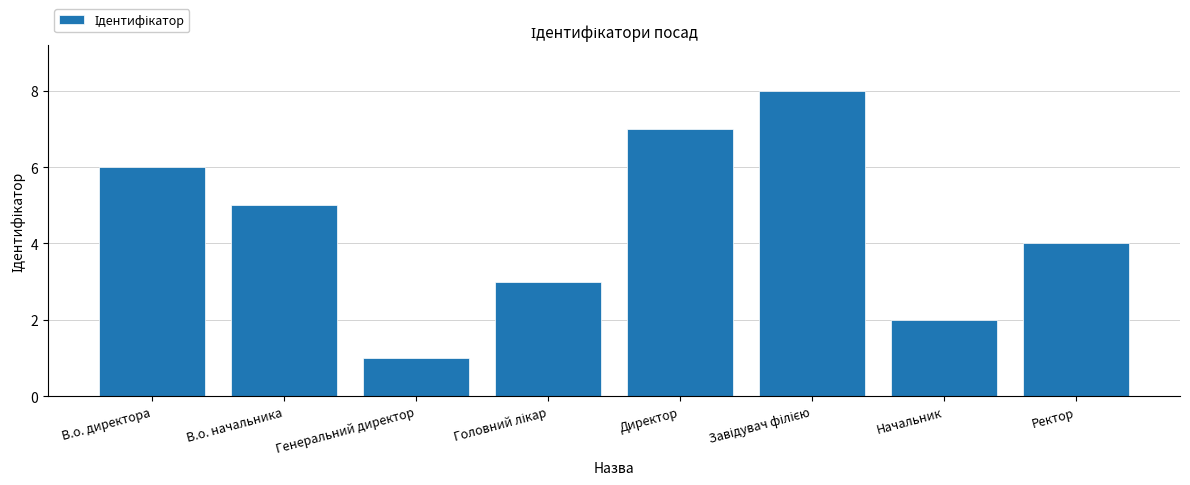

What value does the data have at Генеральний директор?

1